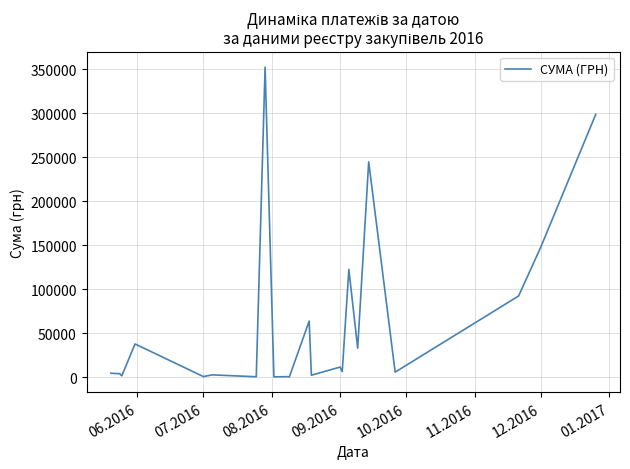

What is the difference between the maximum and minimum values?

352171.0